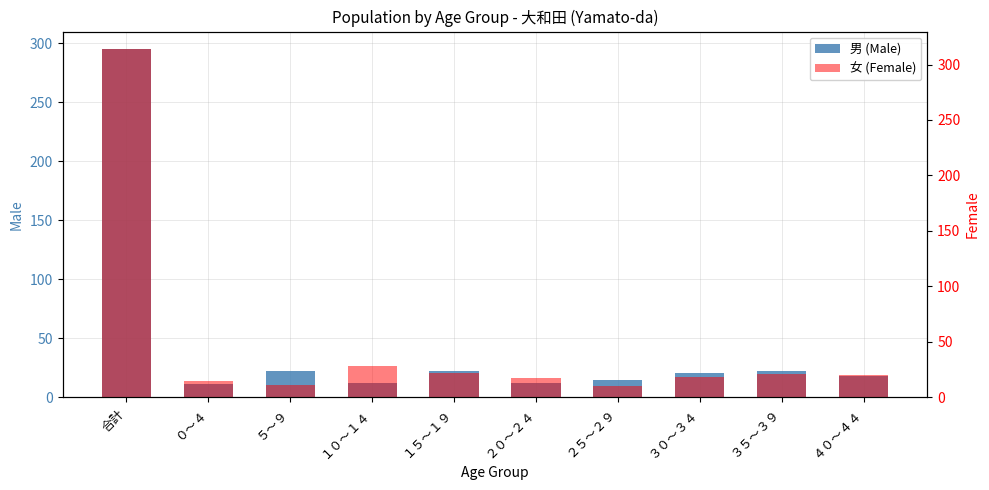

Reading left to right, transcribe all the data shown in this chart.

男 (Male): 295	11	22	12	22	12	15	21	22	18
女 (Female): 314	15	11	28	22	17	10	18	21	20